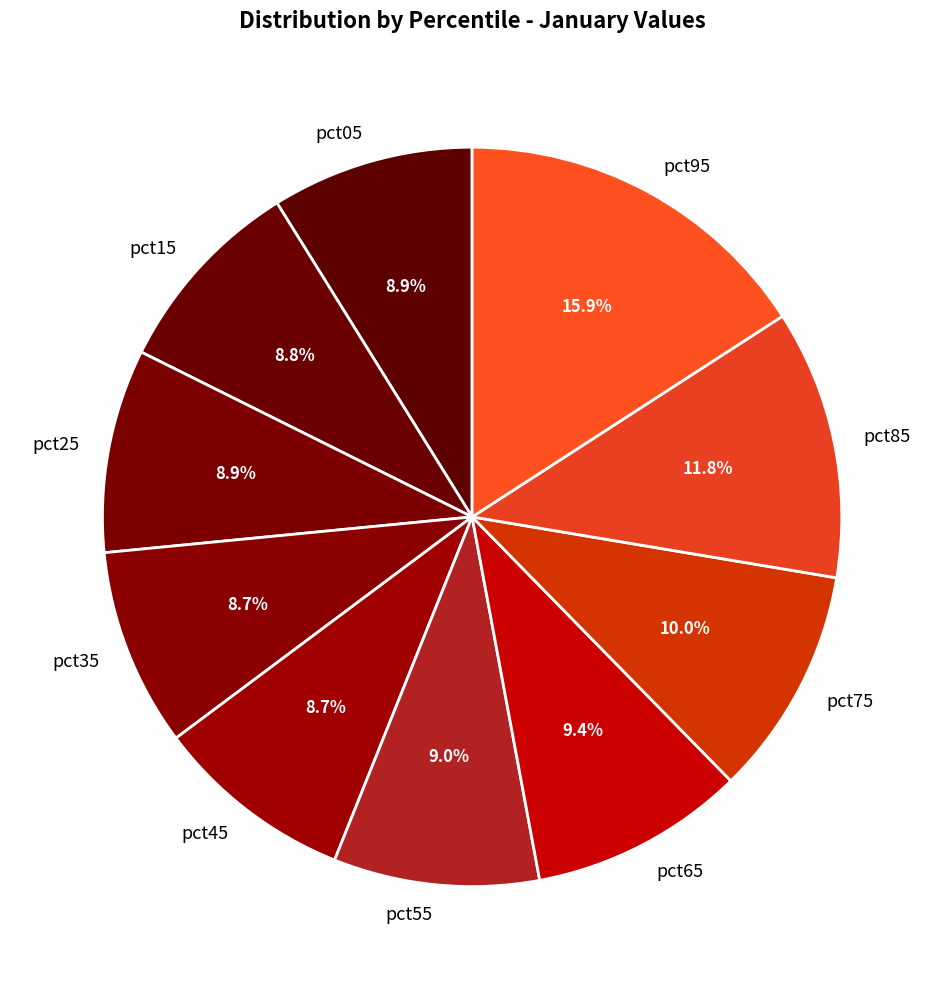

Count the number of slices in the pie.

10